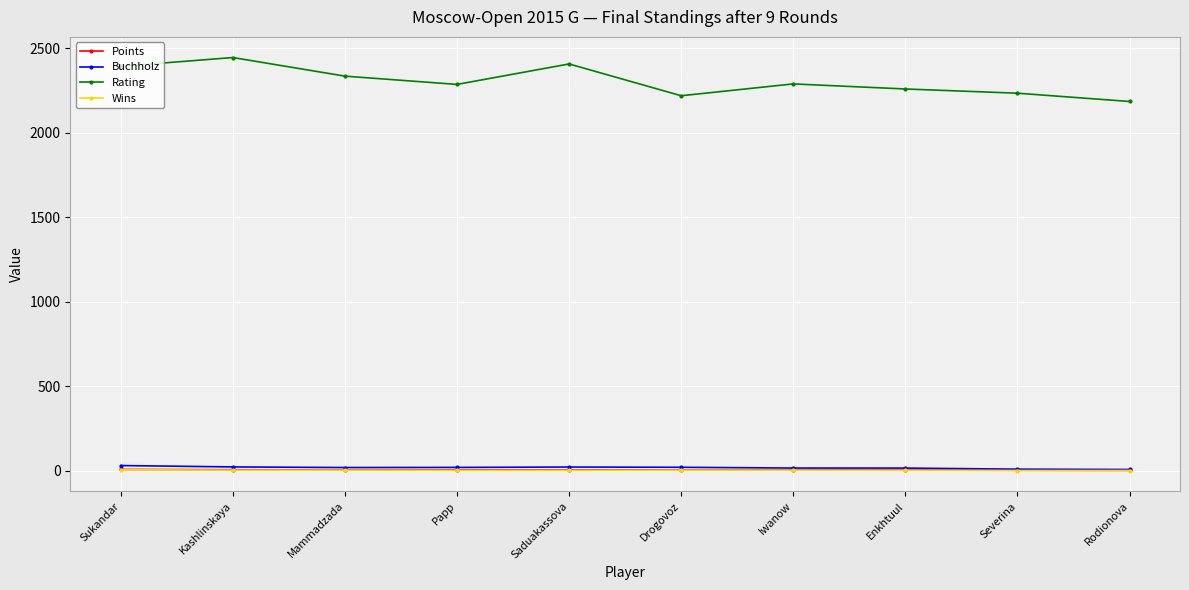

Between Kashlinskaya and Rodionova, which series saw the biggest shift?

Rating